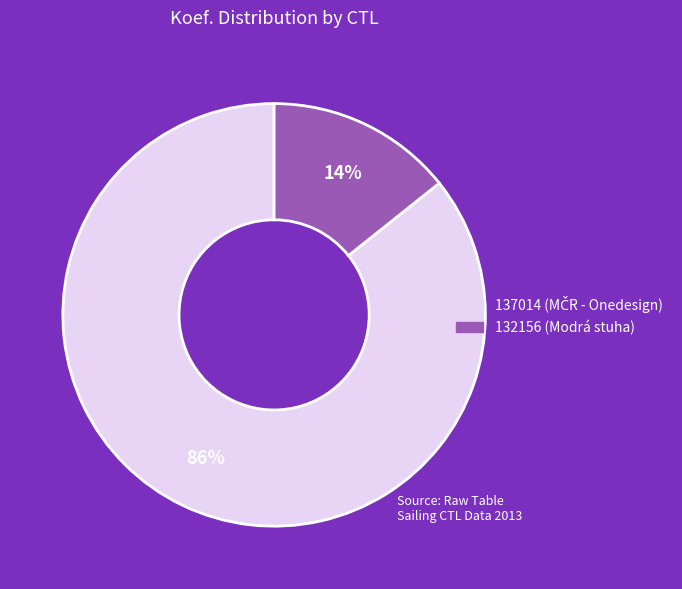

Rank the categories by value from lowest to highest.

132156, 137014